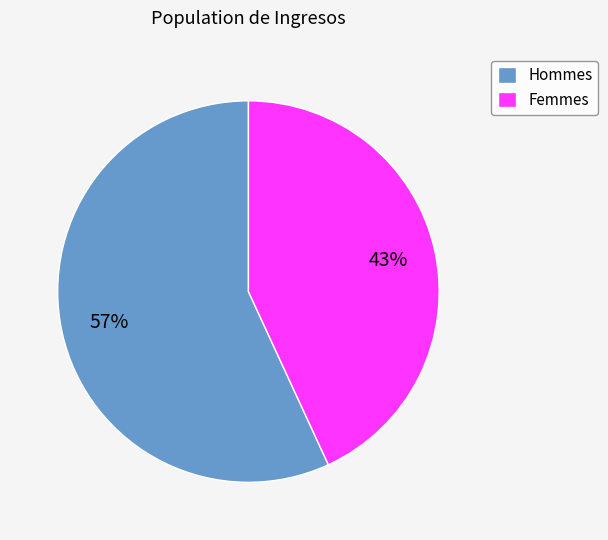

How many slices are in this pie chart?

2